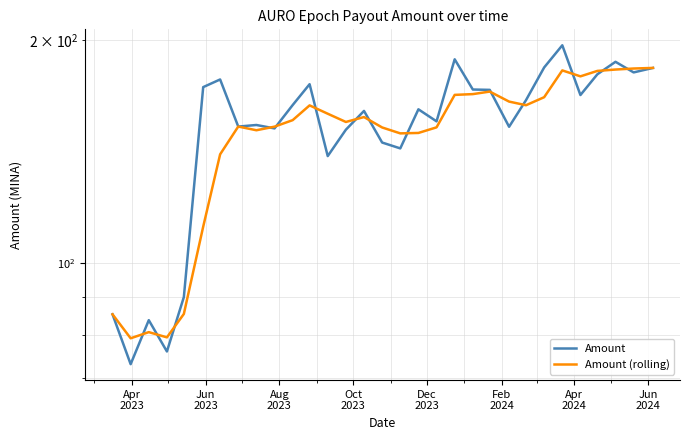

True or false: Amount has more than 1 points higher than both neighbors.

True